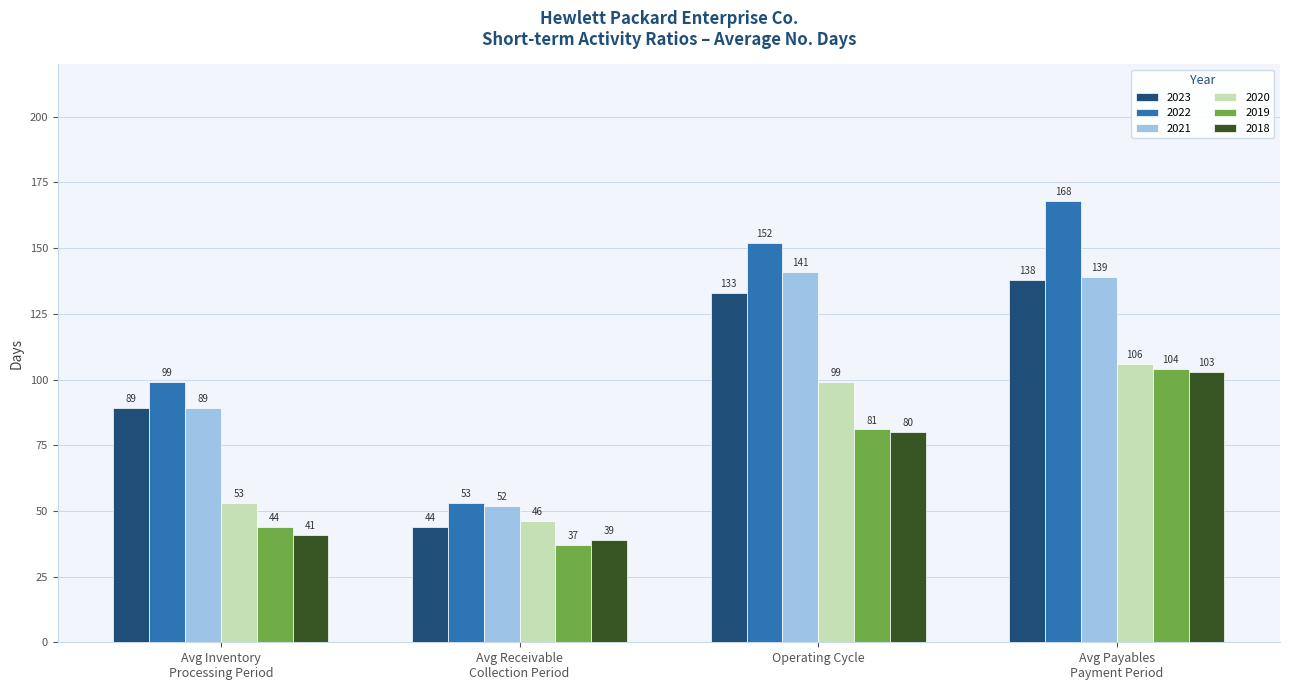

At which category is the sum across all series the highest?

Avg Payables
Payment Period